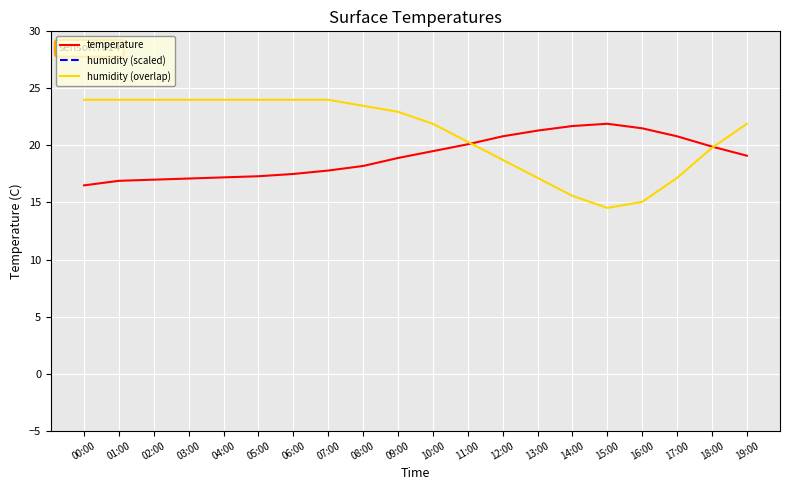

How many intersections are there between humidity (overlap) and temperature?

2